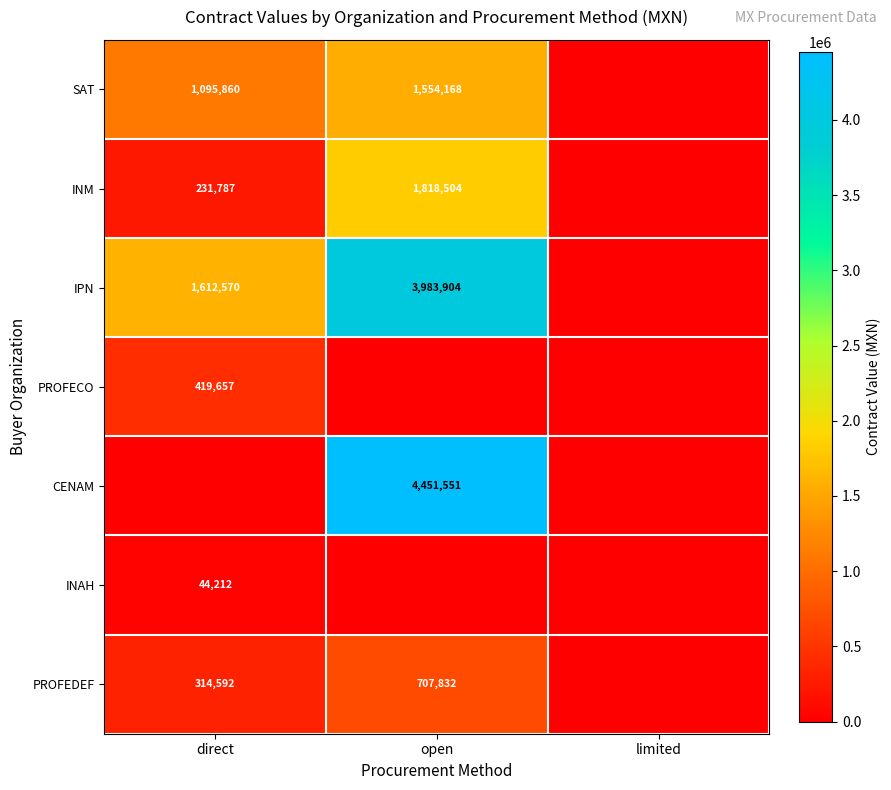

Is it true that IPN equals 2831679 at direct?

False